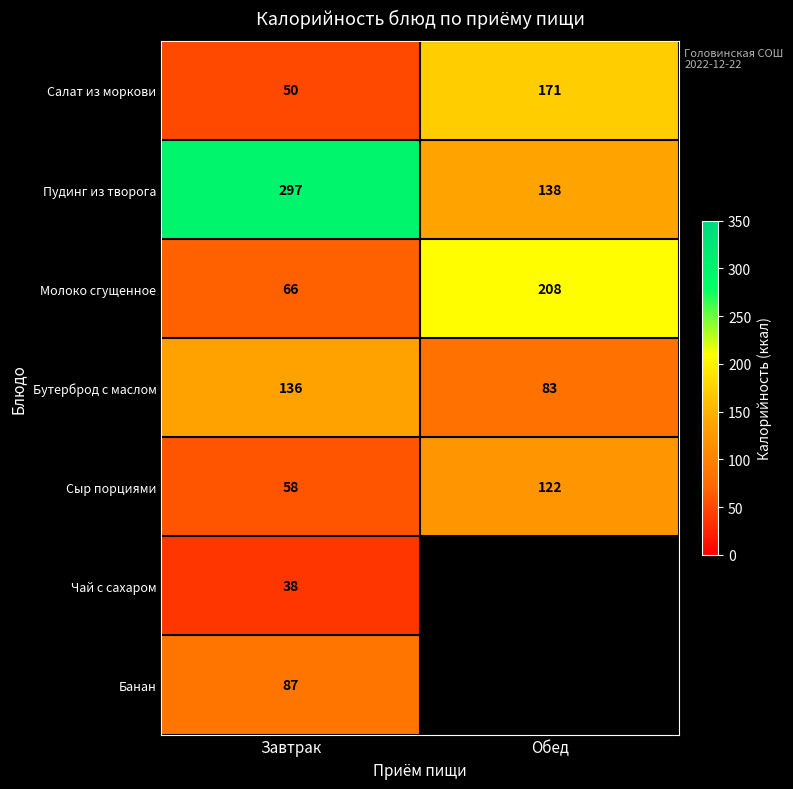

Is it true that Пудинг из творога equals 444 at Завтрак?

False